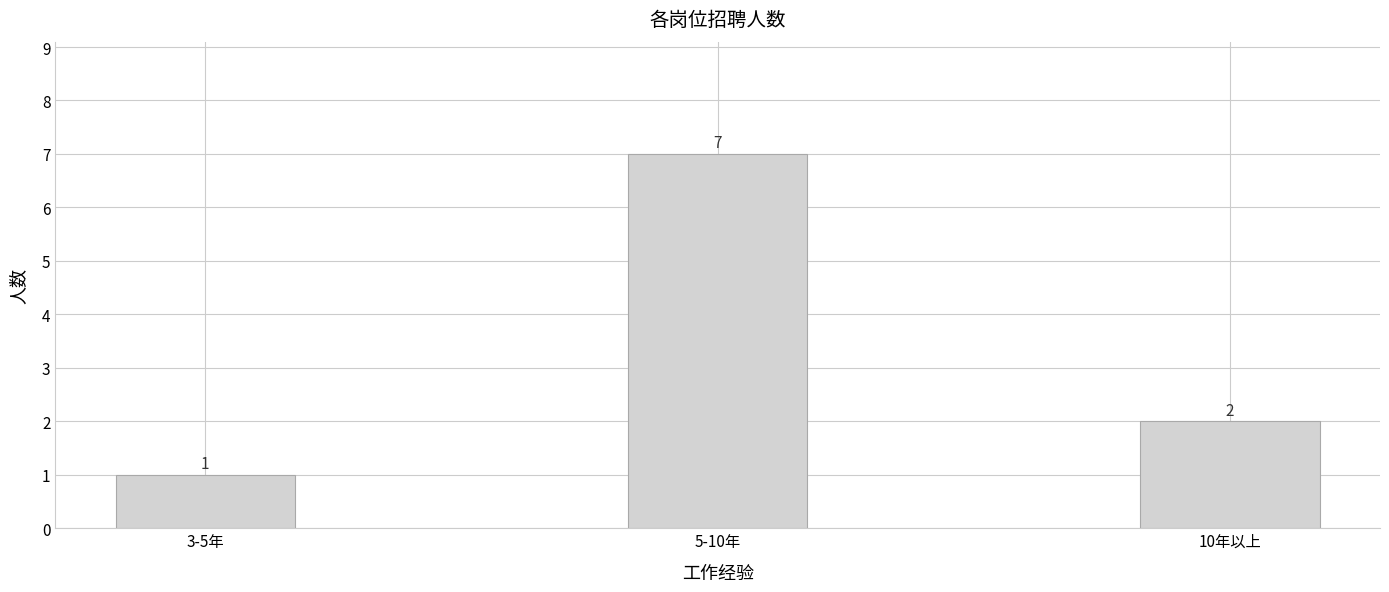

Approximately how many times larger is the value at 5-10年 compared to 3-5年?

7.0